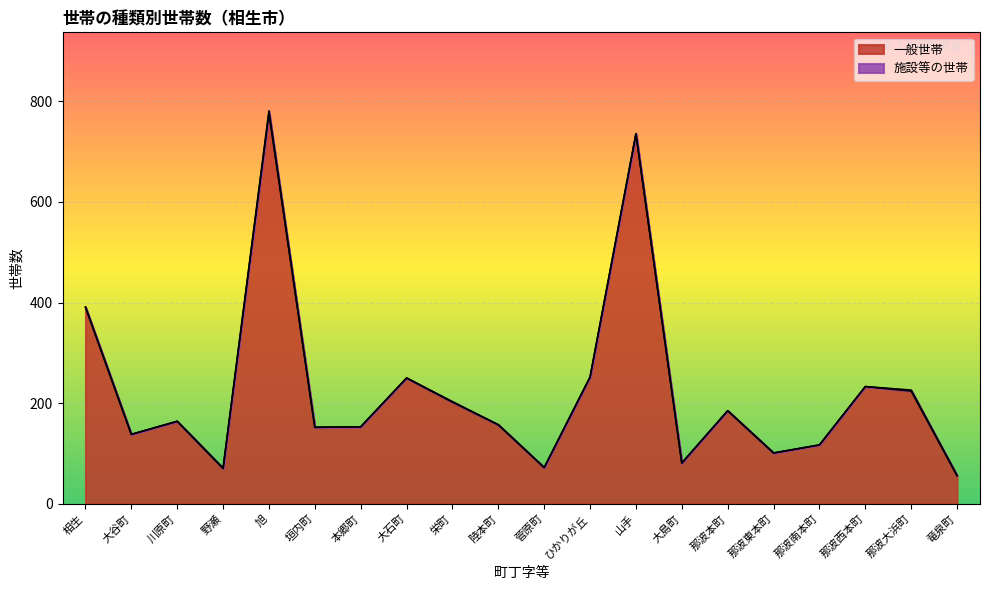

What is the average value?

225